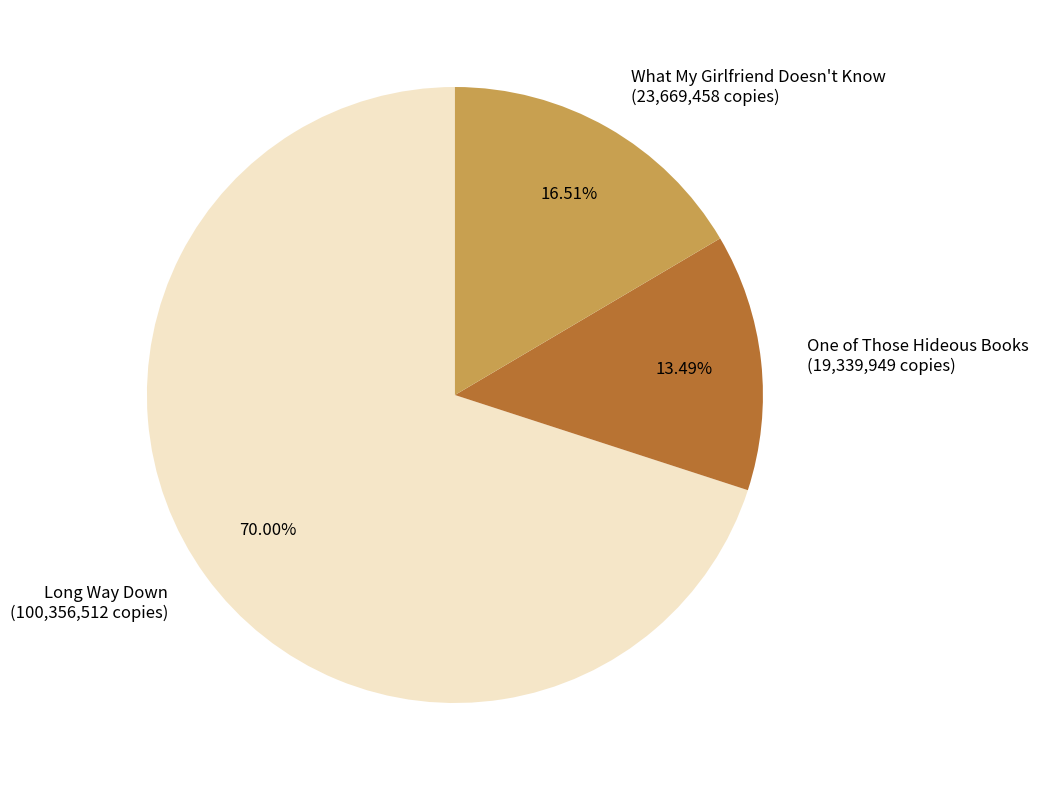

Combined, what portion of the pie is Long Way Down and What My Girlfriend Doesn't Know?

86.5%